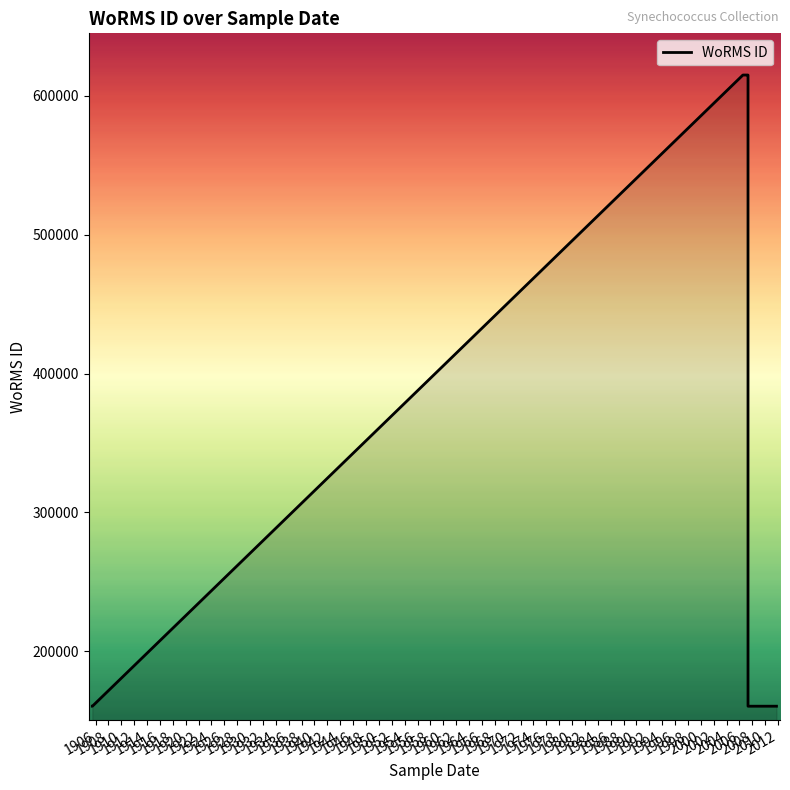

Reading right to left, what are all the values shown in this chart?

160572	160572	160572	160572	160572	160572	614828	614828	614828	160572	160572	160572